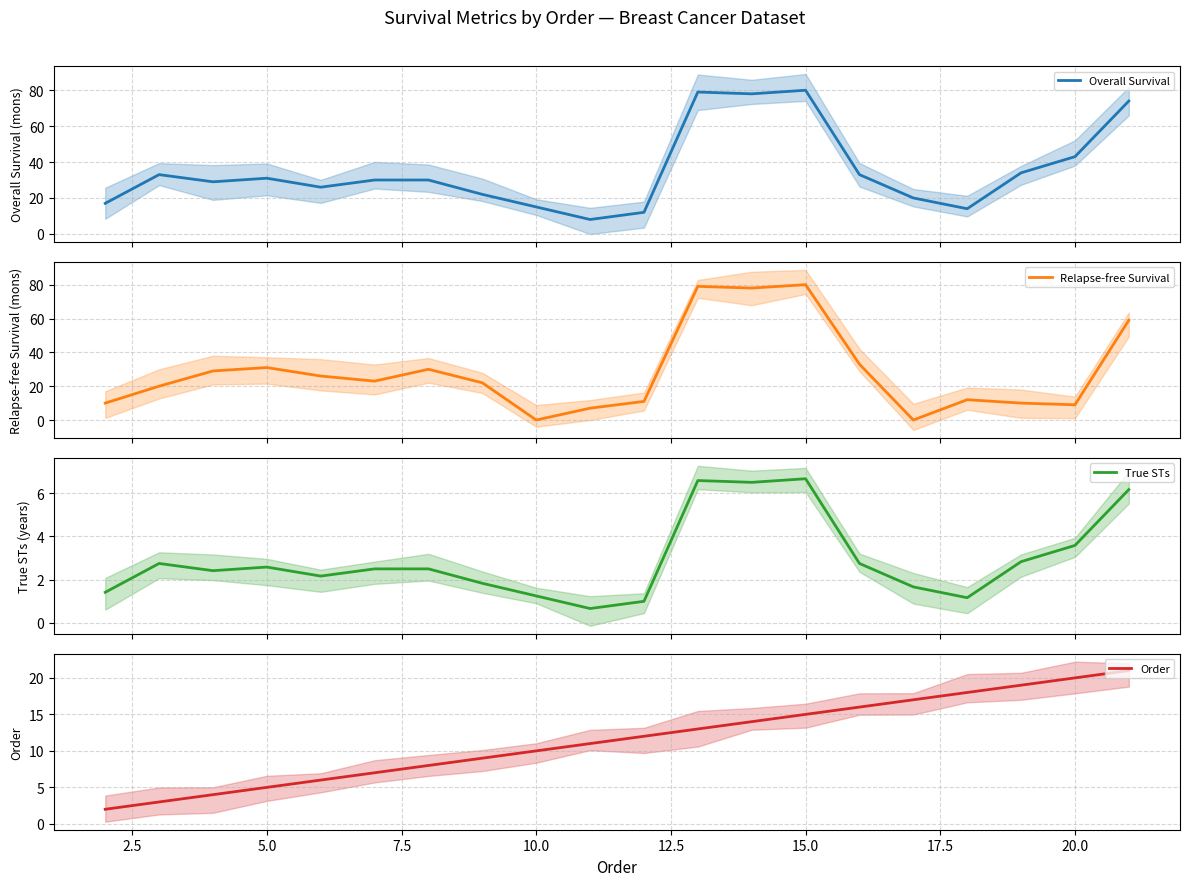

After their last crossing, which series has the higher values: Relapse-free Survival or True STs?

Relapse-free Survival